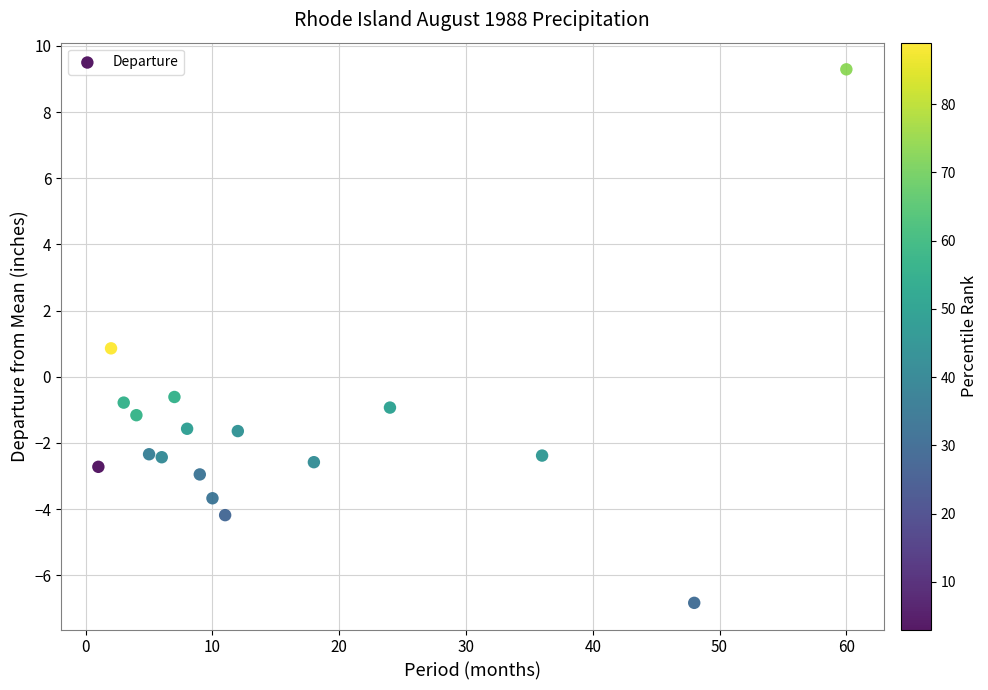

What is the range of X values (max minus min)?

59.0